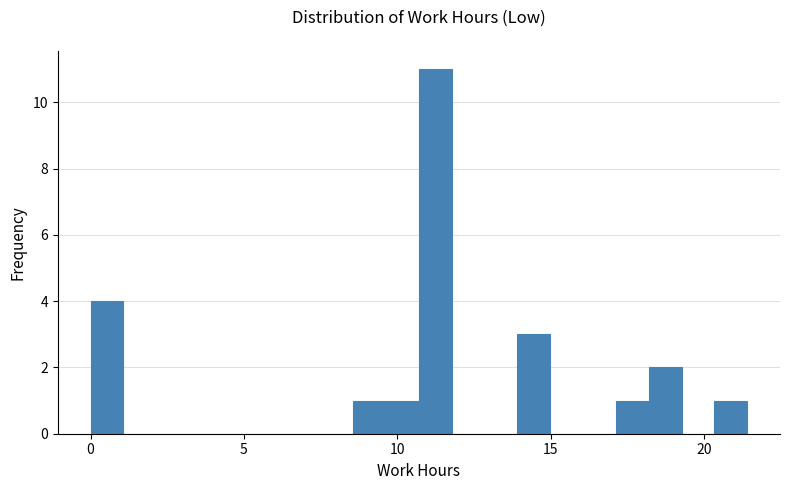

Around what value on the x-axis is the tallest bar? Give the approximate position of its centre, as read against the axis.

11.0